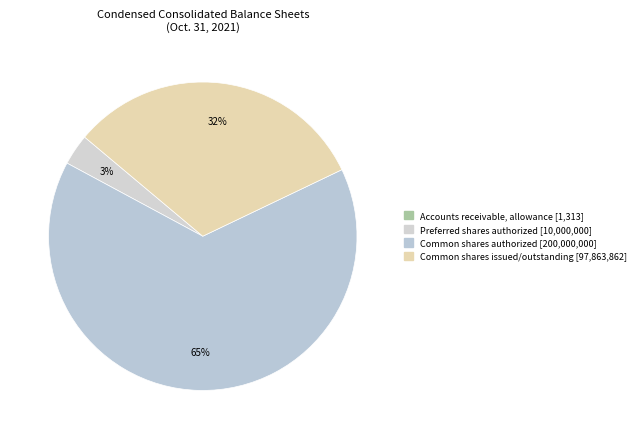

Which has a higher value, Accounts receivable, allowance or Common shares authorized?

Common shares authorized